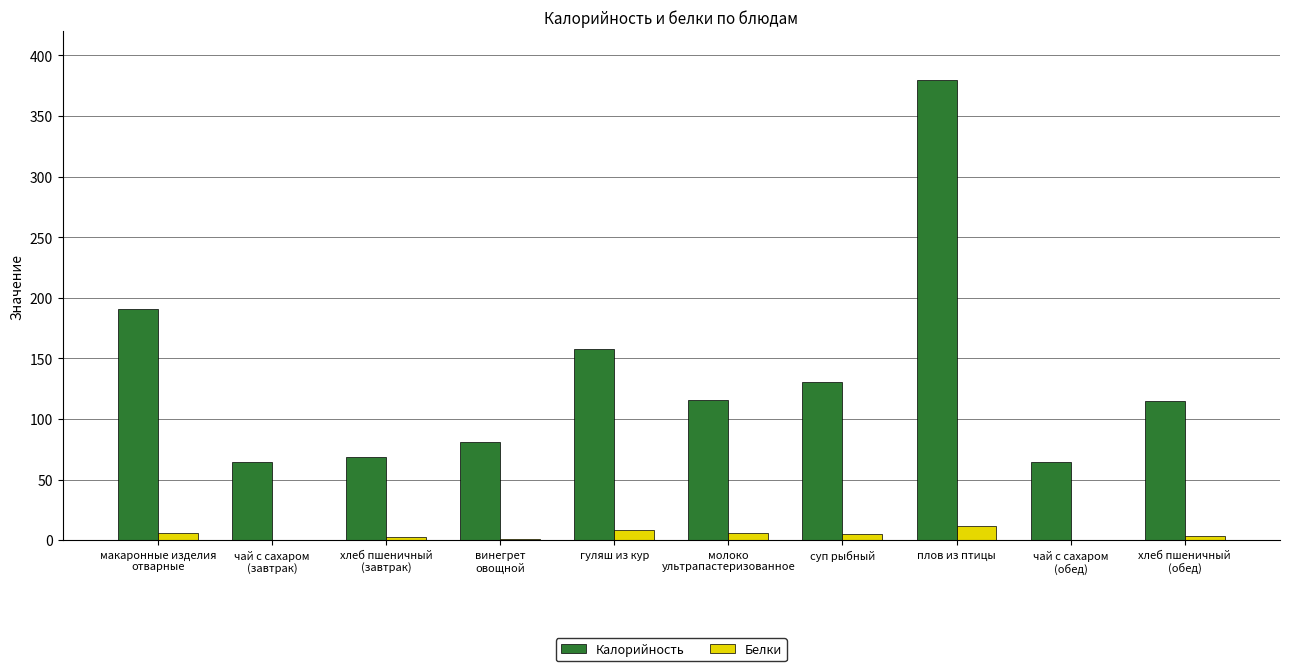

What is the sum of all Белки values?

43.6